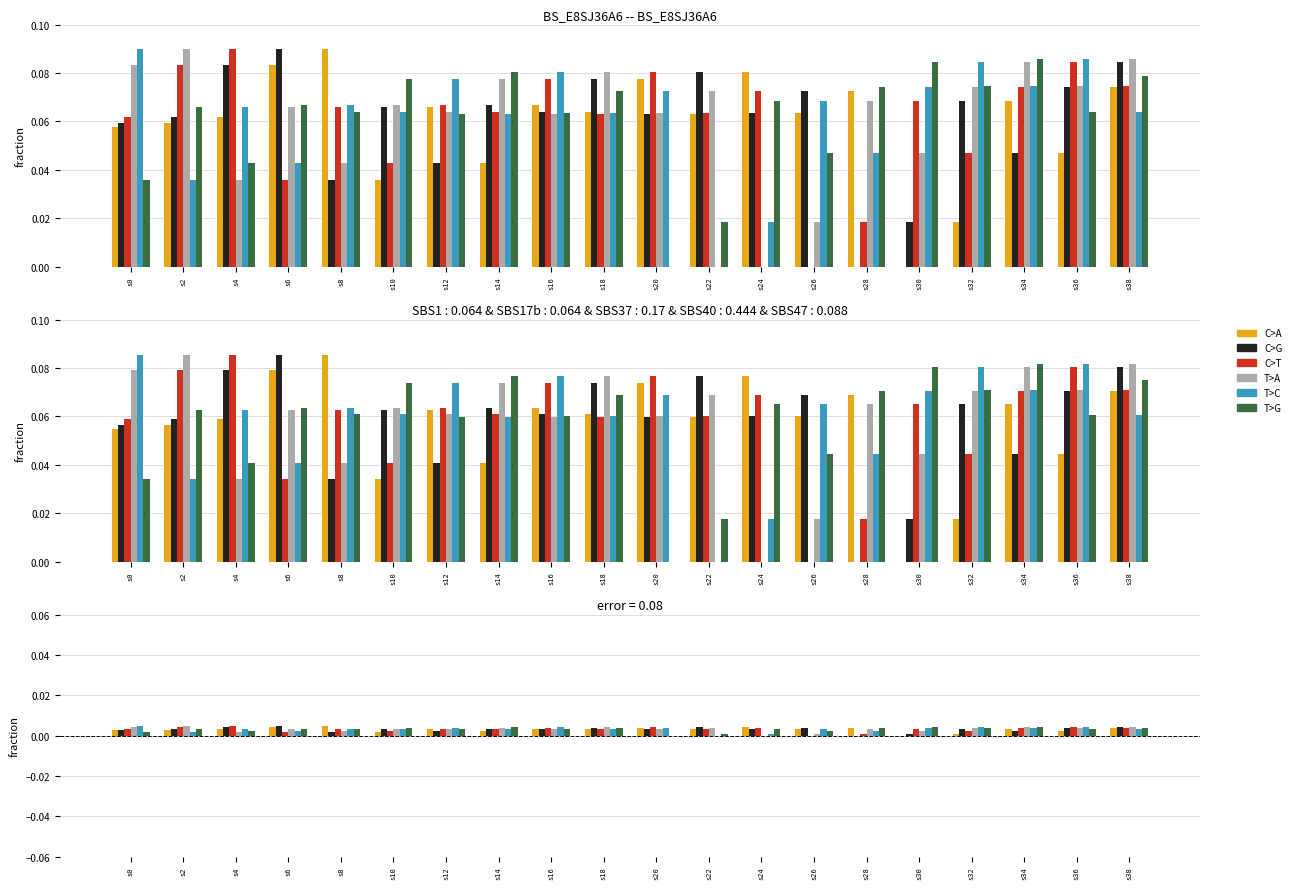

Which has a higher value, s26 or s22?

s26